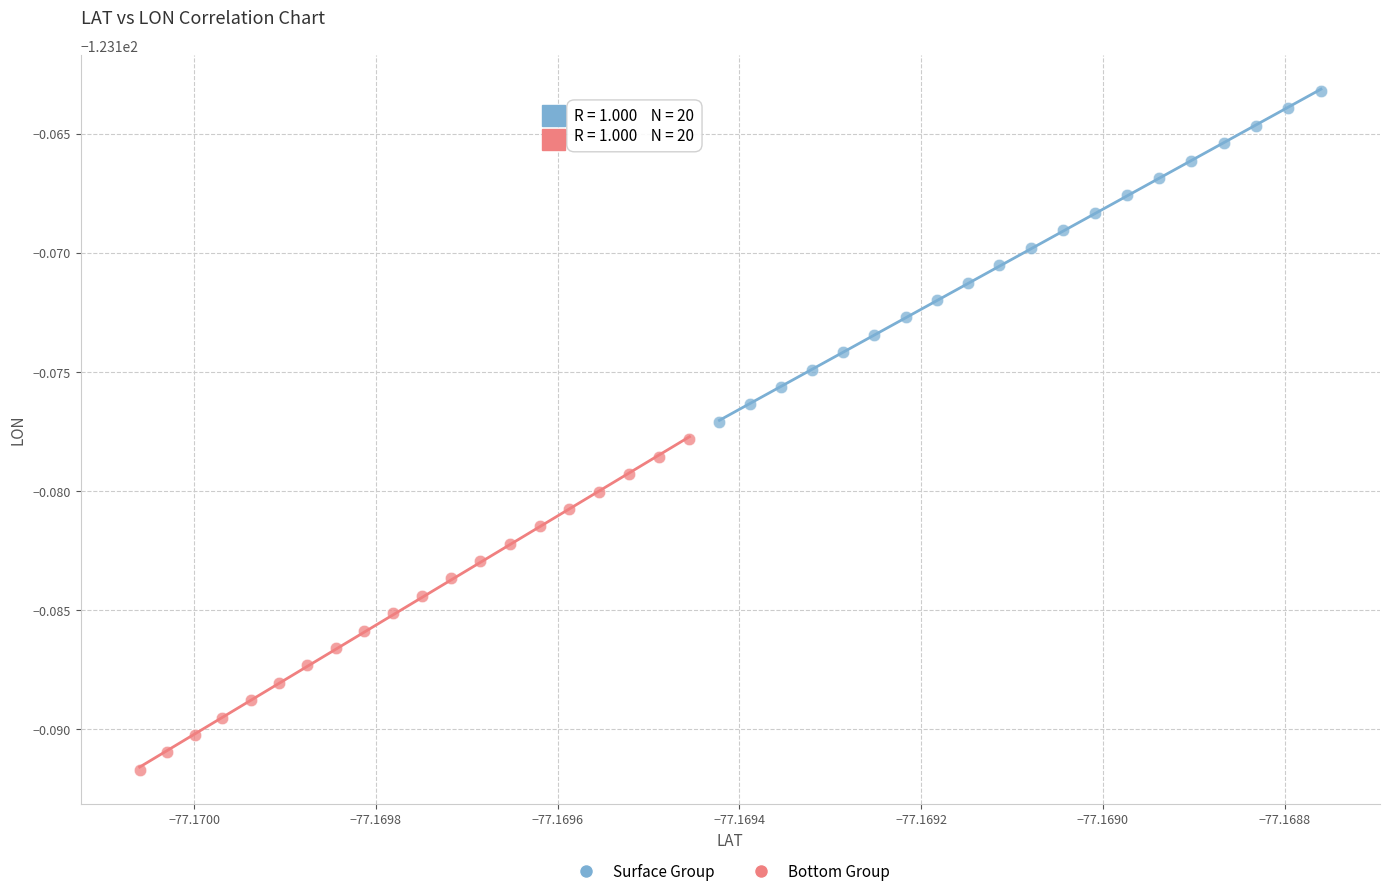

Which series has the widest spread of Y values?

Surface Group